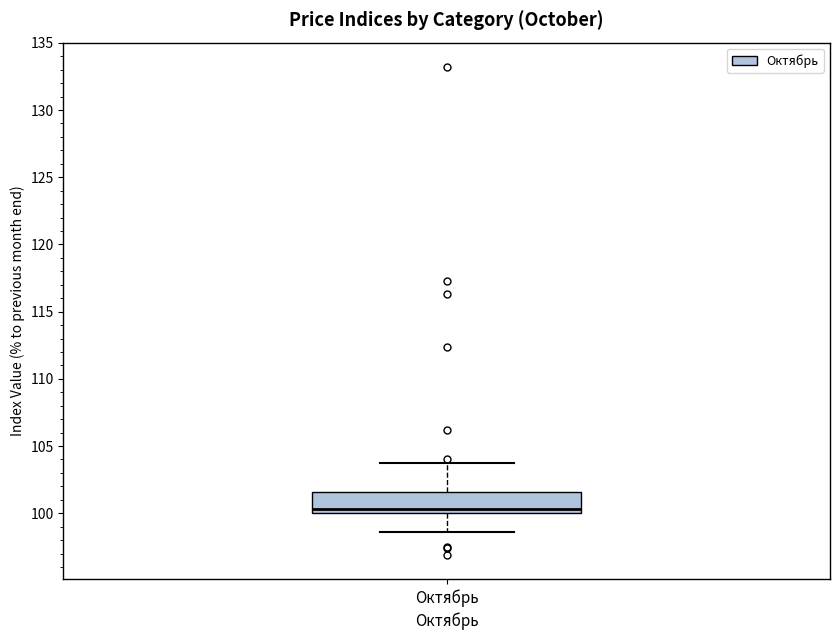

Read this box plot against the y-axis: the position of the median line, the range covered by the box, and the ends of both whiskers. The values are not printed on the chart, so give them approximately, as read against the axis.

median 100.5, box 100.0 to 101.5, whiskers 98.5 to 103.5